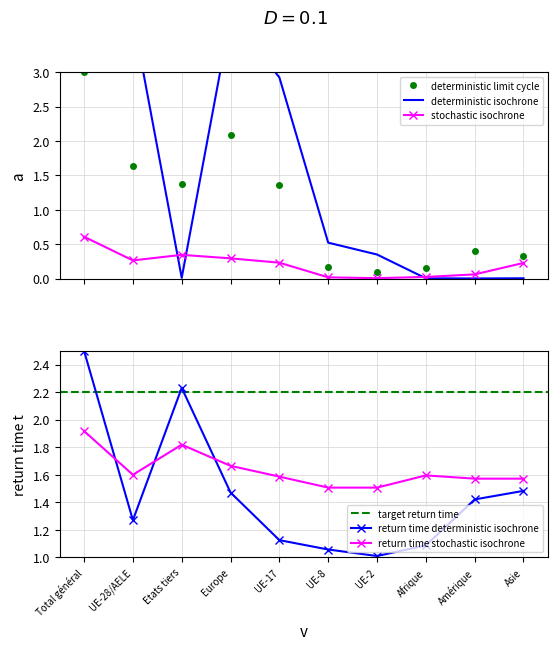

In Activité non contingentée, how many points are lower than both neighbors (excluding endpoints)?

2